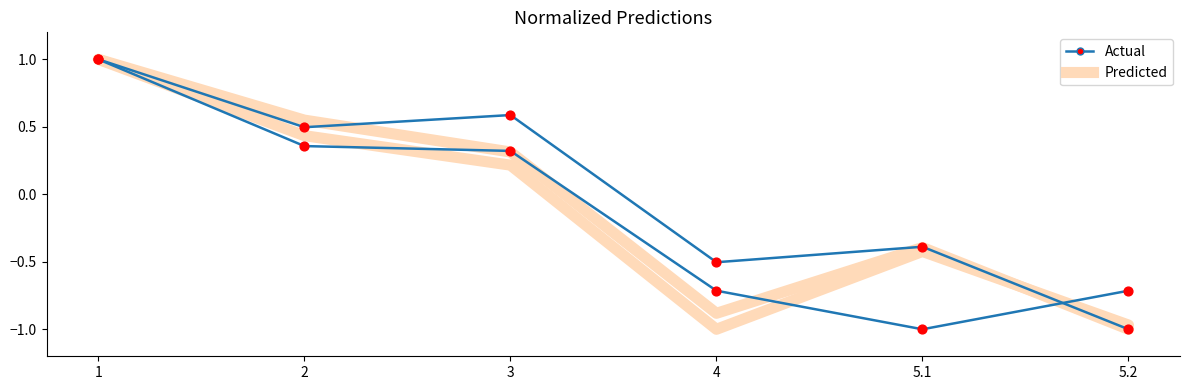

At which category is the sum across all series the highest?

1